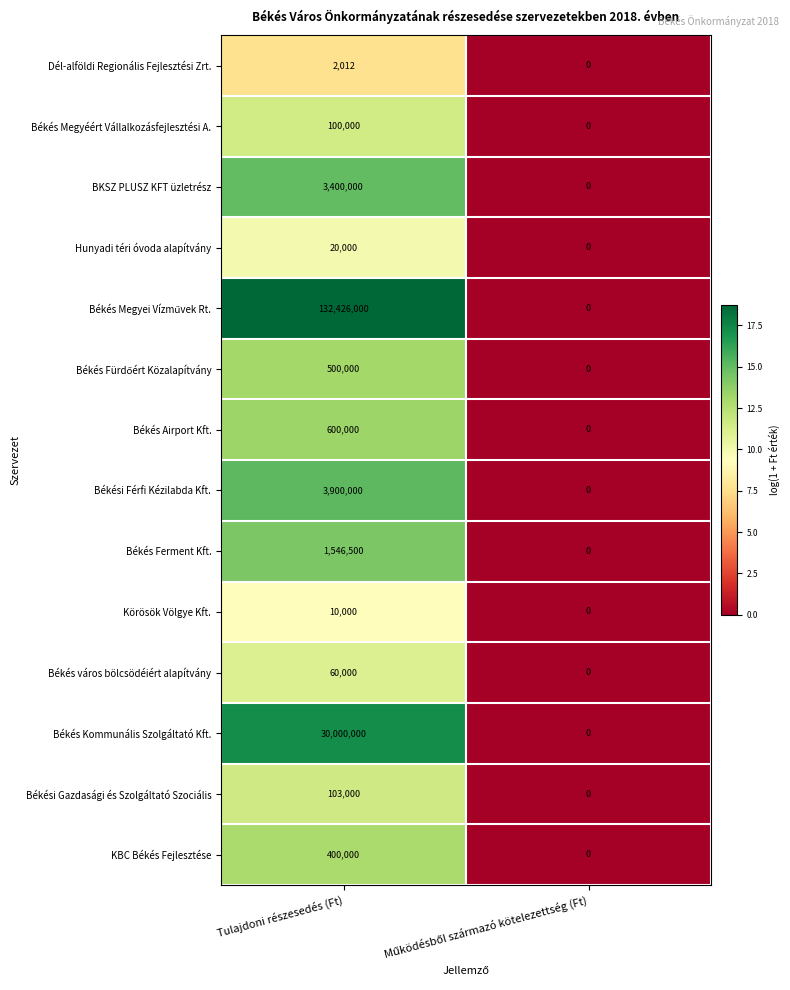

What is the difference between the maximum and minimum values in the Békés Megyéért Vállalkozásfejlesztési A. series?

100000